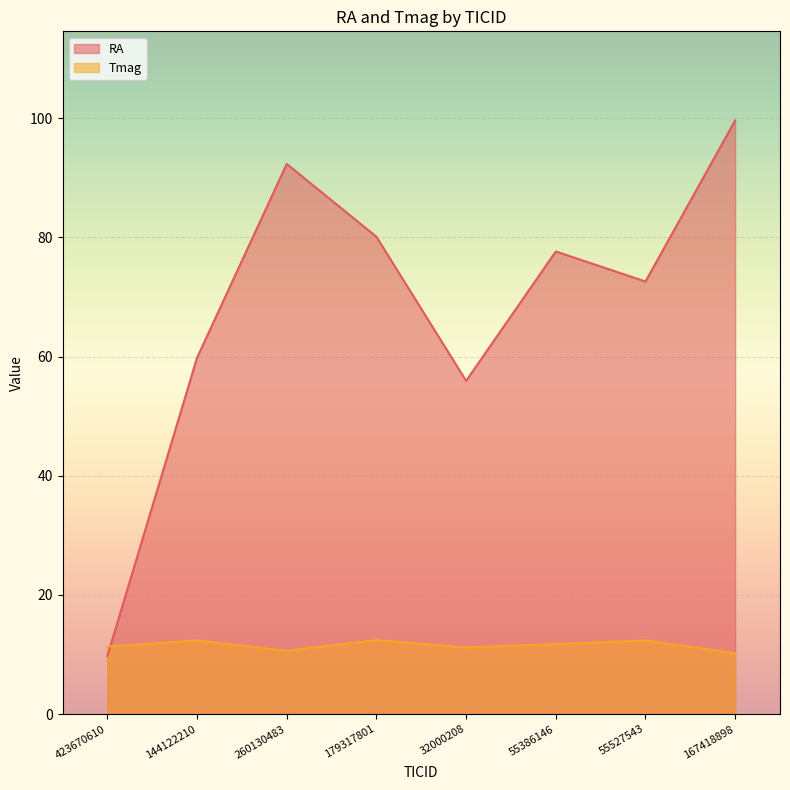

What is the maximum value for RA?

99.6